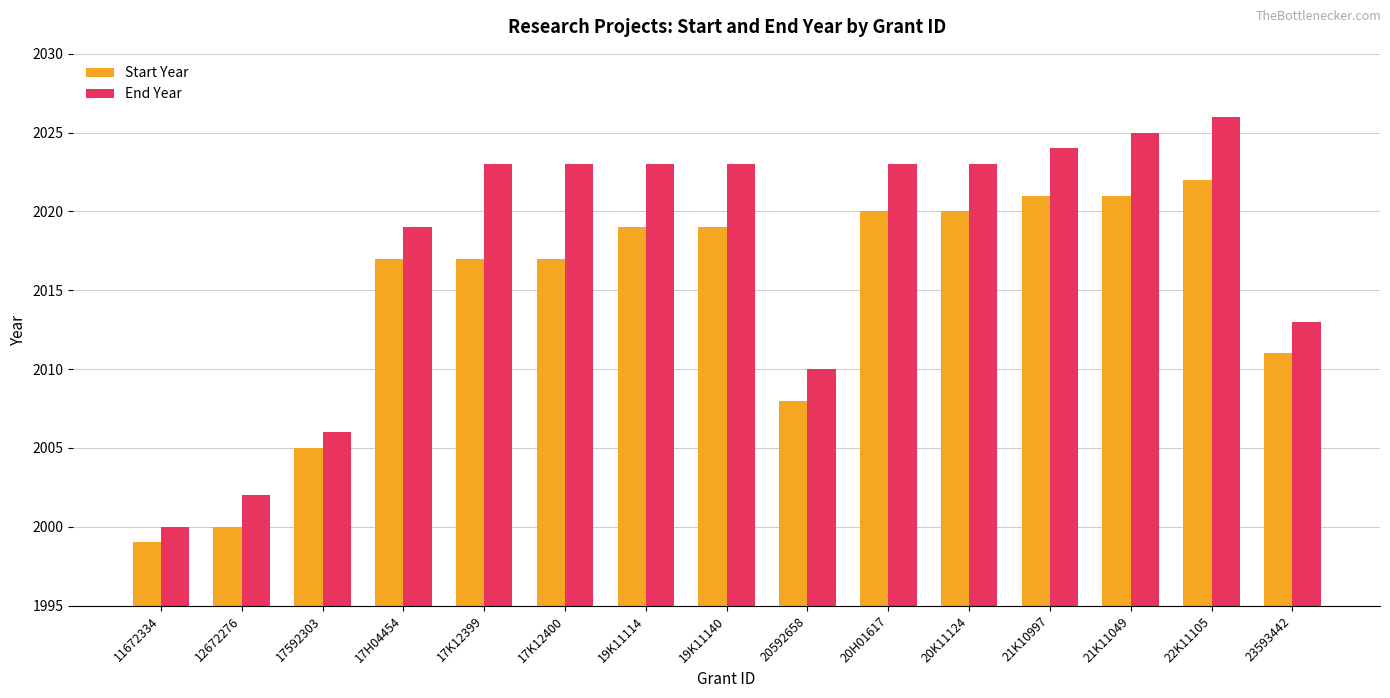

How many groups of bars are there?

15